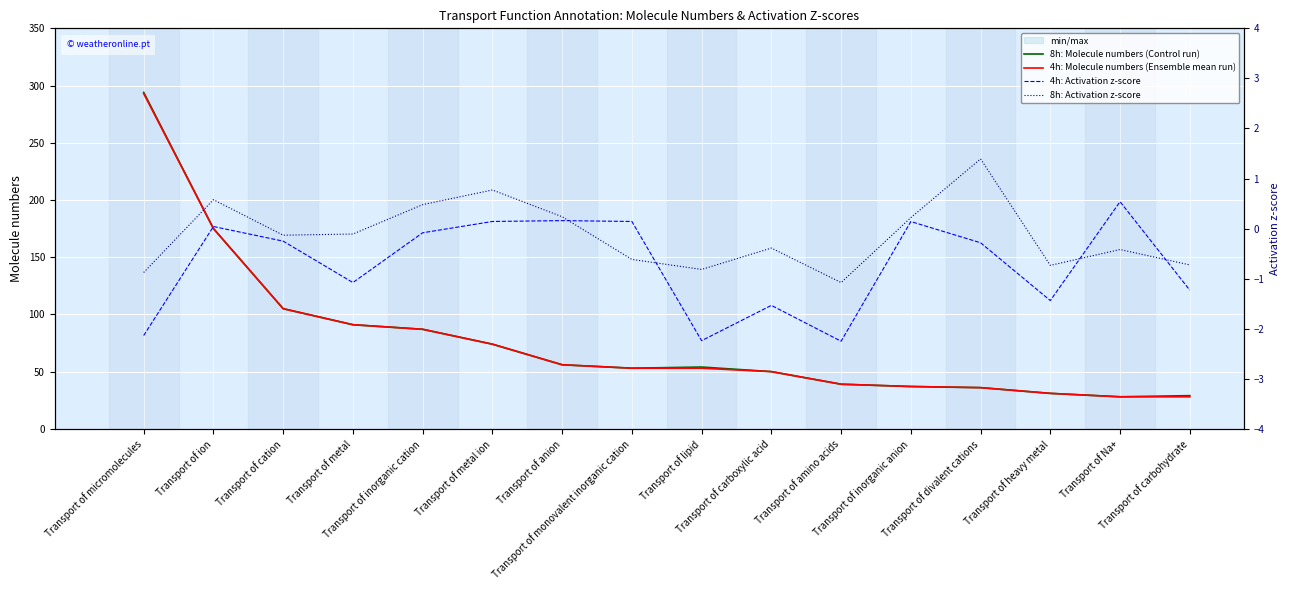

What is the minimum value shown in the chart?

-2.2